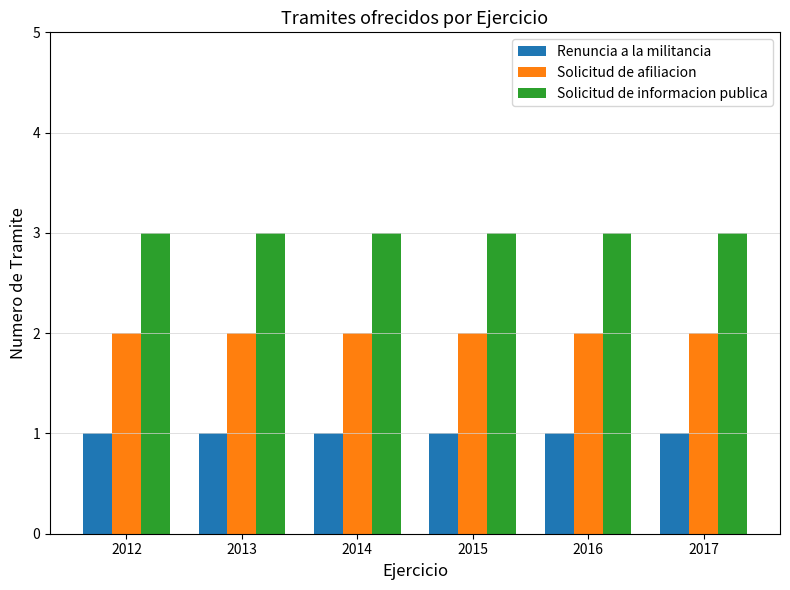

Reading right to left, extract all data points from this chart.

Renuncia a la militancia: 1	1	1	1	1	1
Solicitud de afiliacion: 2	2	2	2	2	2
Solicitud de informacion publica: 3	3	3	3	3	3